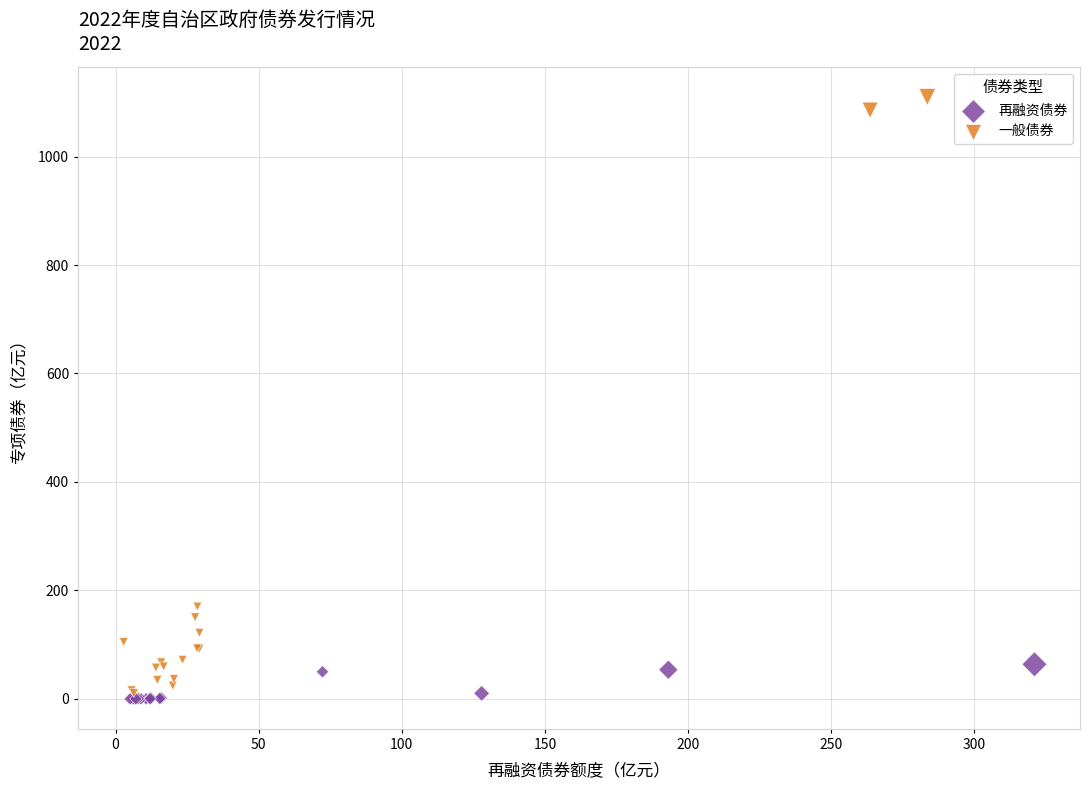

Which series reaches the maximum Y coordinate?

一般债券